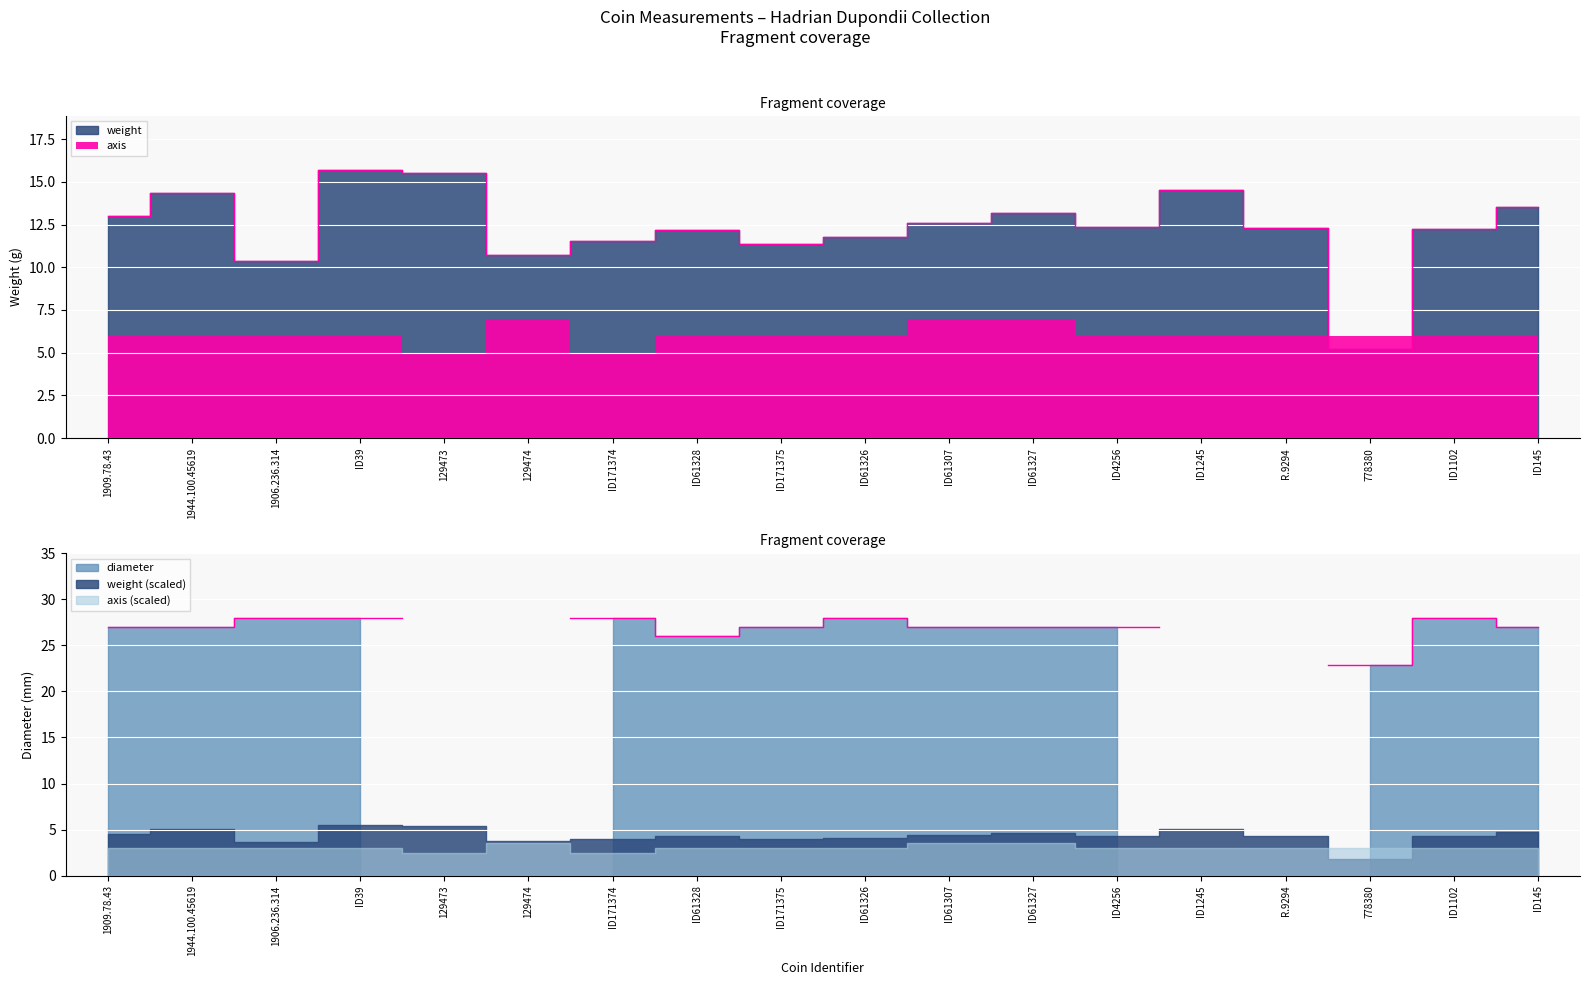

What is the spread (max minus min) of values at 6?

23.0